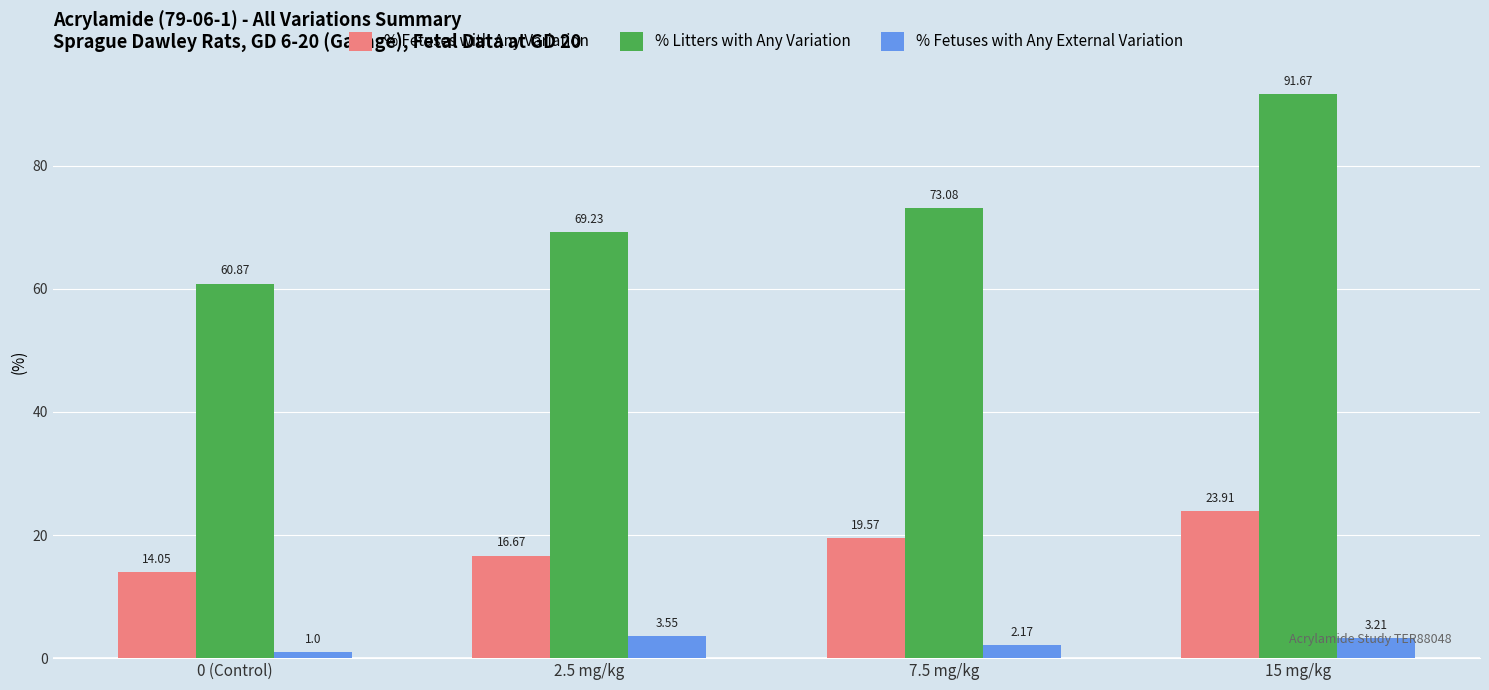

List the labels in order of % Litters with Any Variation value, largest first.

15 mg/kg, 7.5 mg/kg, 2.5 mg/kg, 0 (Control)